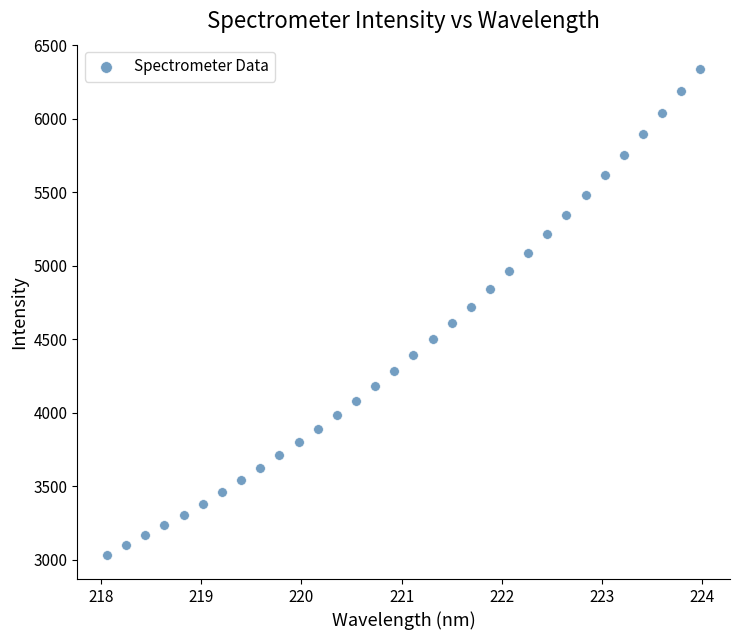

What is the range of Y values (max minus min)?

3305.7